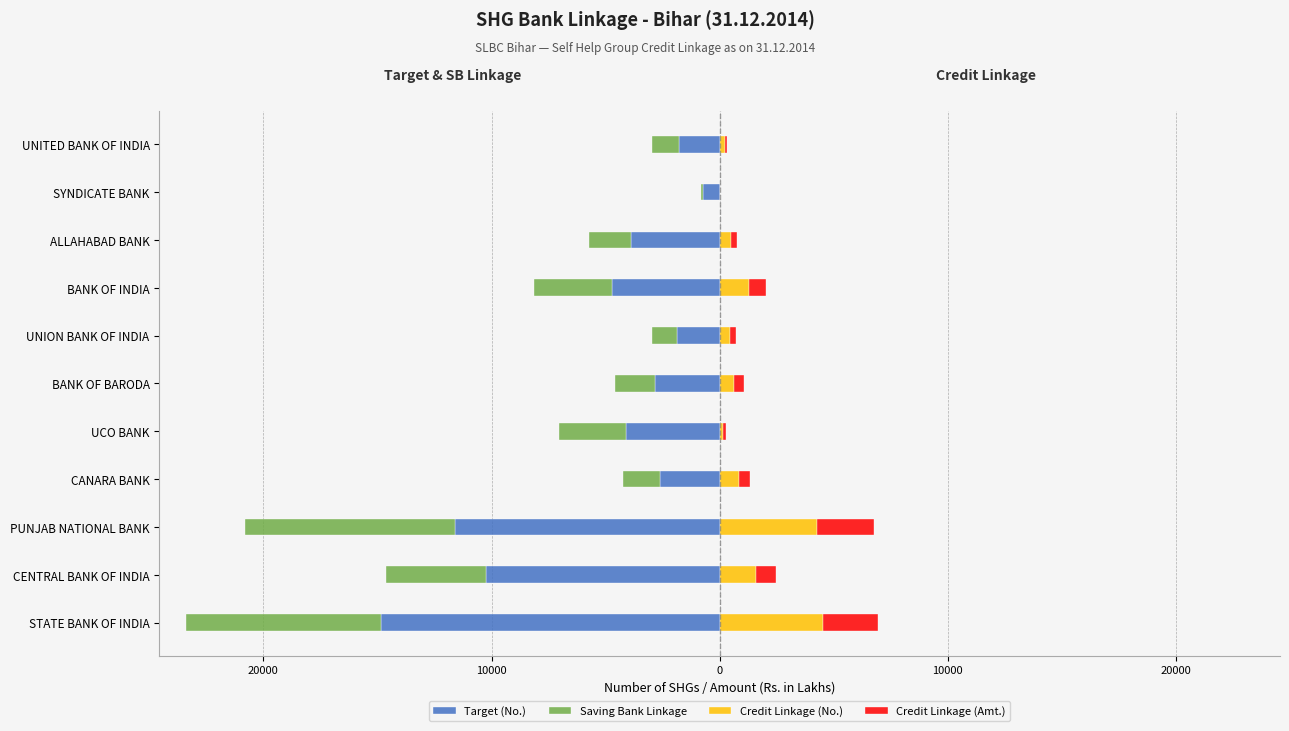

What is the smallest value displayed?

-14844